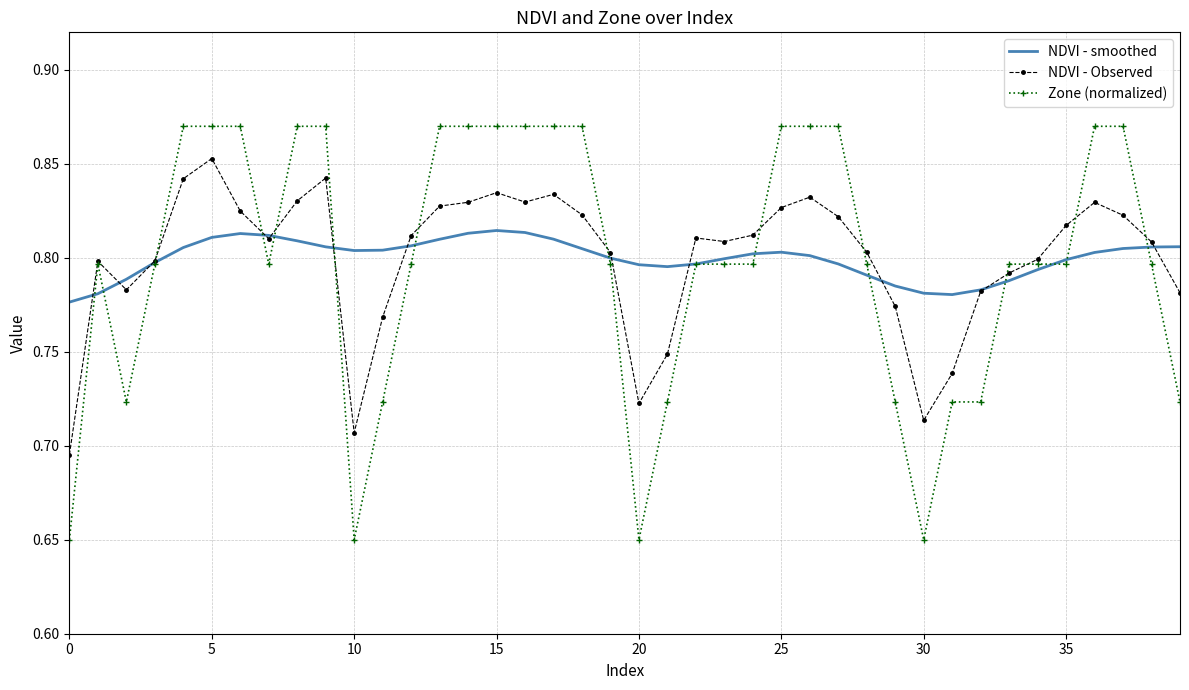

True or false: Zone (normalized) and NDVI - Observed intersect in this chart.

True